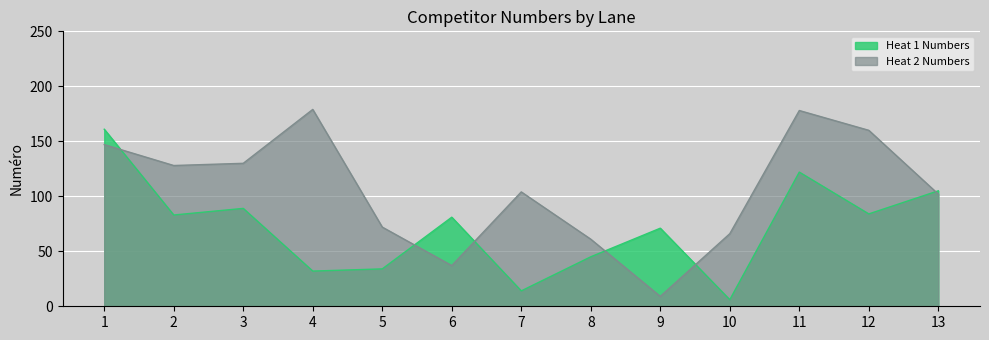

True or false: Heat 1 Numbers has a value of 23 at 9.

False